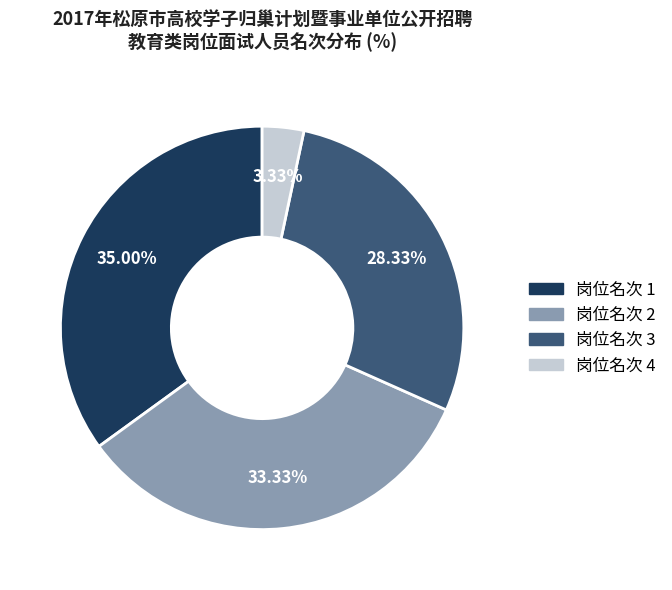

Is there any slice that represents more than half of the pie?

No